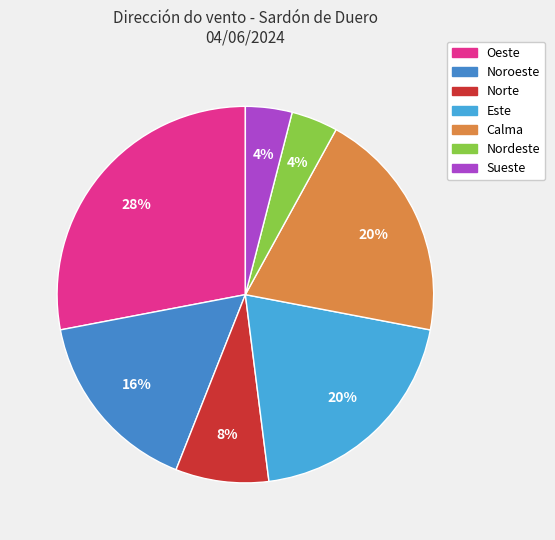

How many slices are in this pie chart?

7